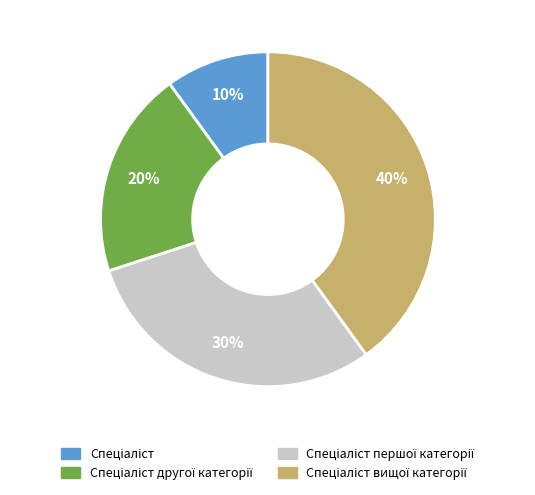

Is there any slice that represents more than half of the pie?

No